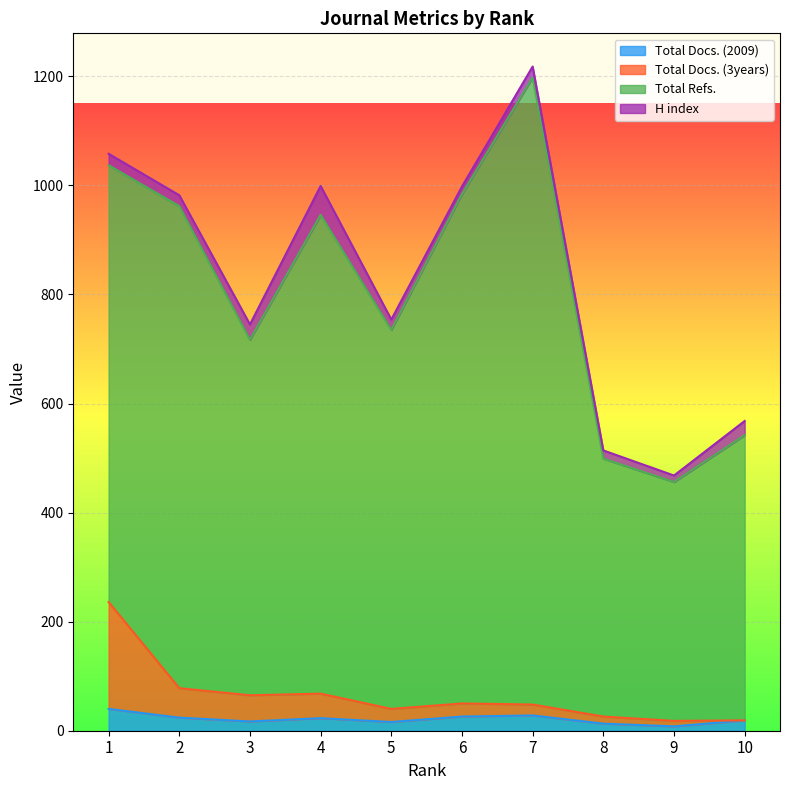

Which category has the lowest value across all series?

9